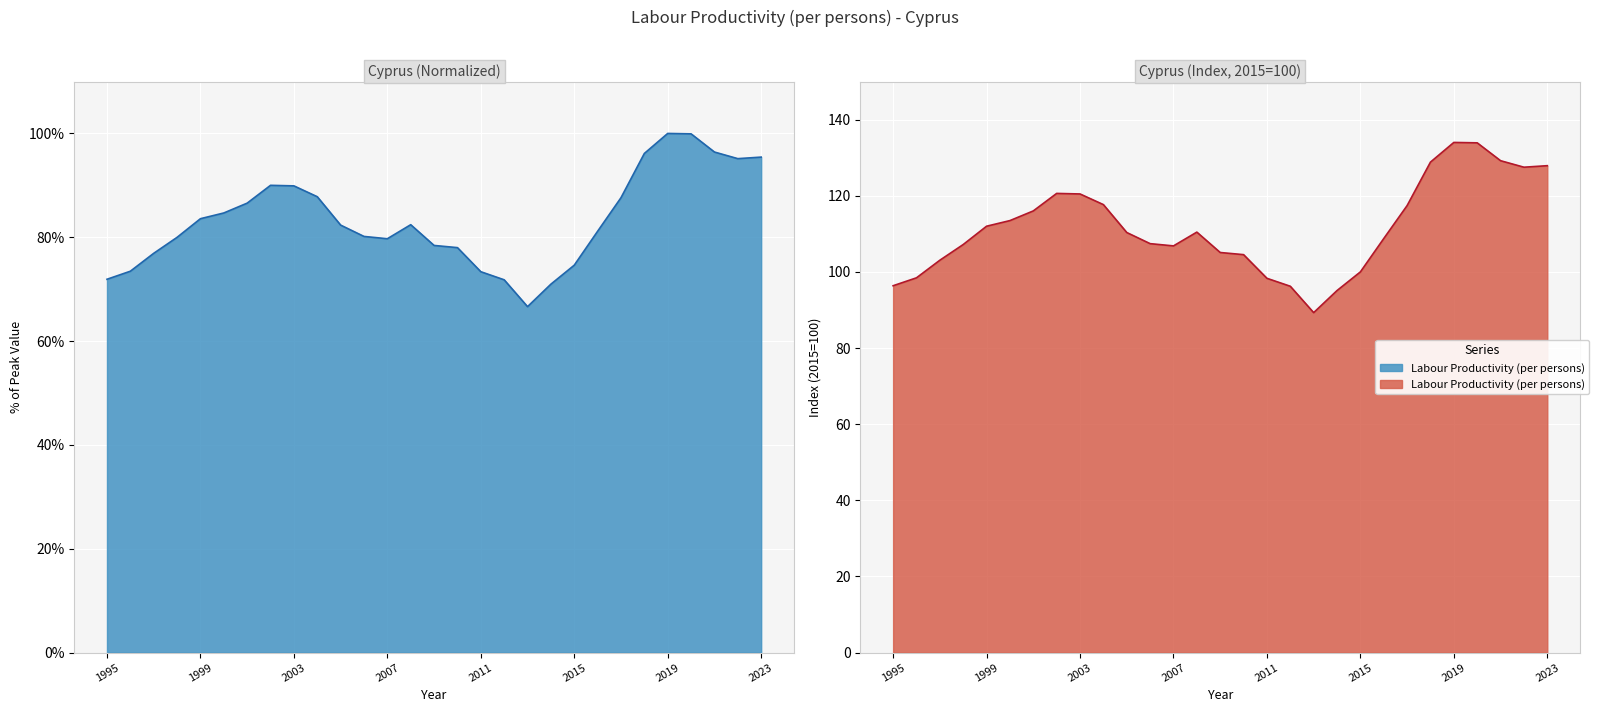

Where does the data first go above 82?

1999